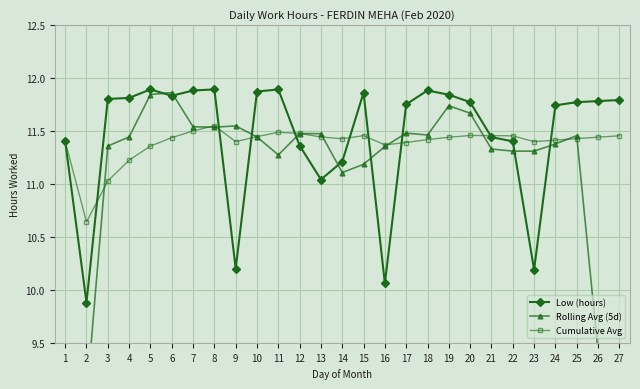

At which category does Cumulative Avg reach its first local valley?

2